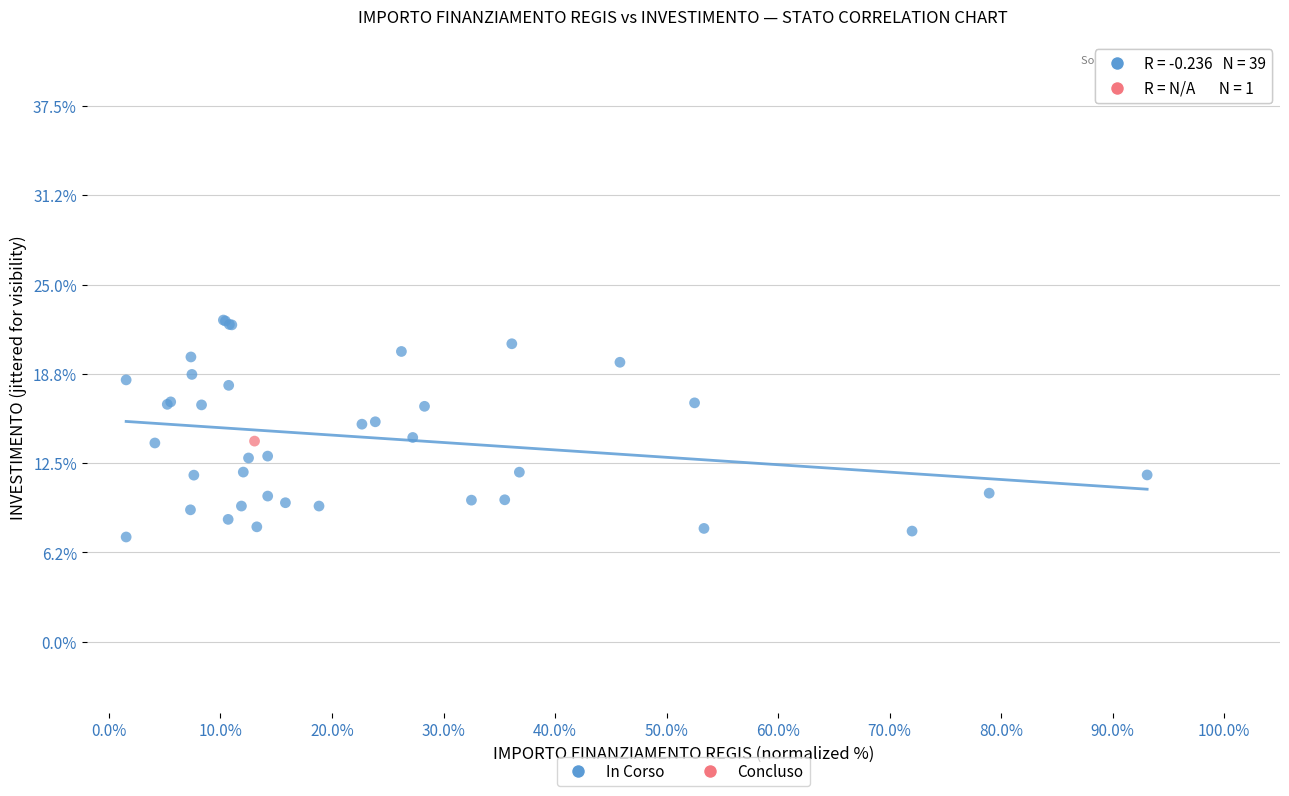

What are all the series names shown in the legend?

In Corso, Concluso